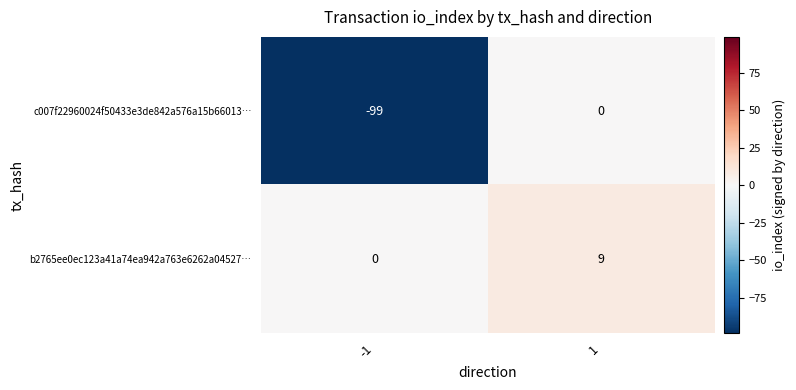

Reading left to right, transcribe all the data shown in this chart.

c007f22960024f50433e3de842a576a15b66013…: -99	0
b2765ee0ec123a41a74ea942a763e6262a04527…: 0	9